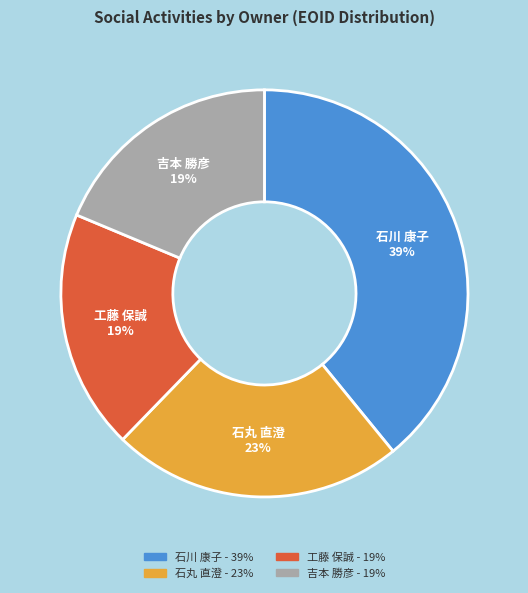

Is there any slice that represents more than half of the pie?

No